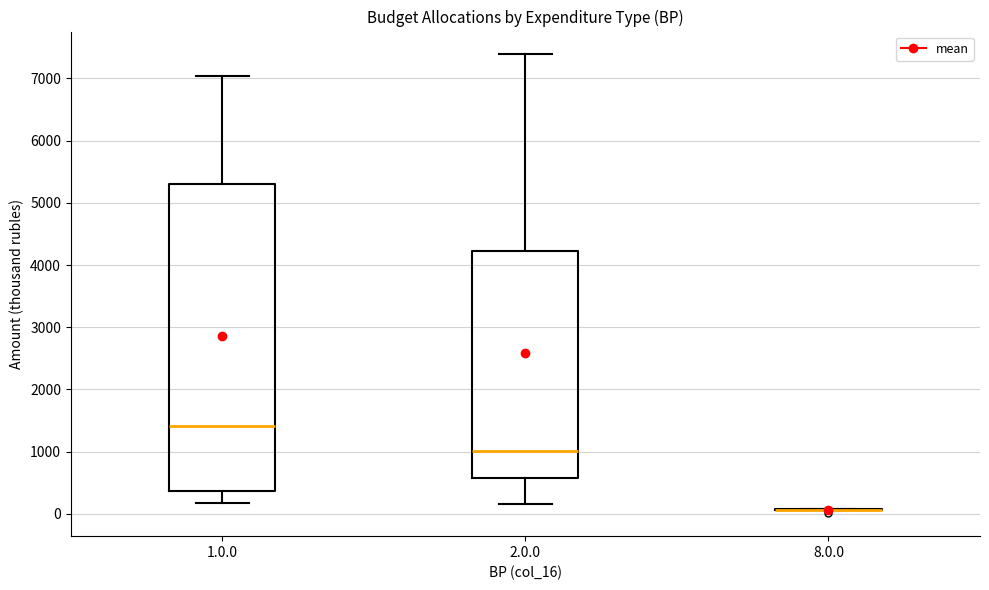

Which box is the tallest, from its lower edge to its upper edge?

1.0.0